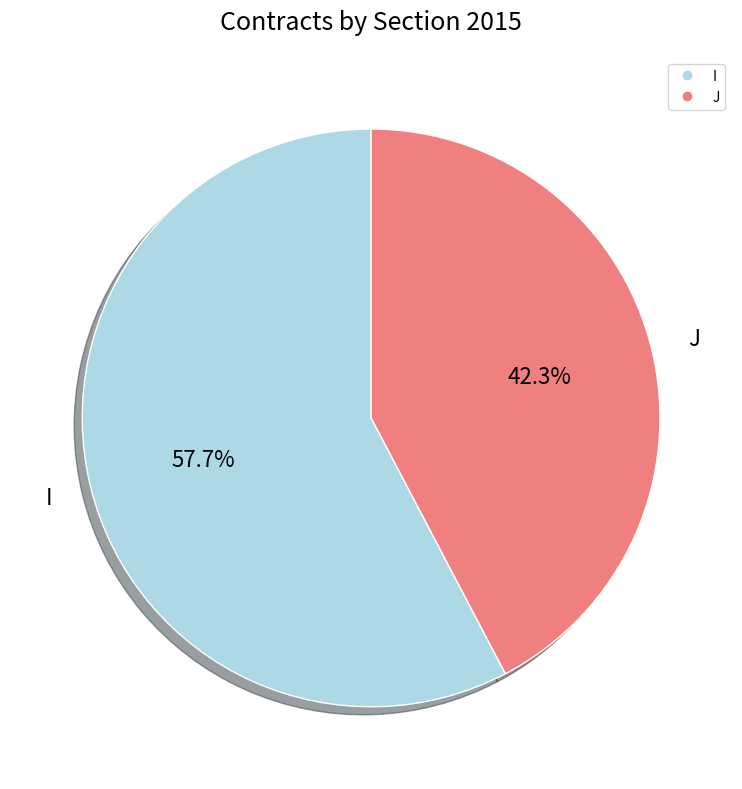

What percentage is NOT represented by J?

57.7%